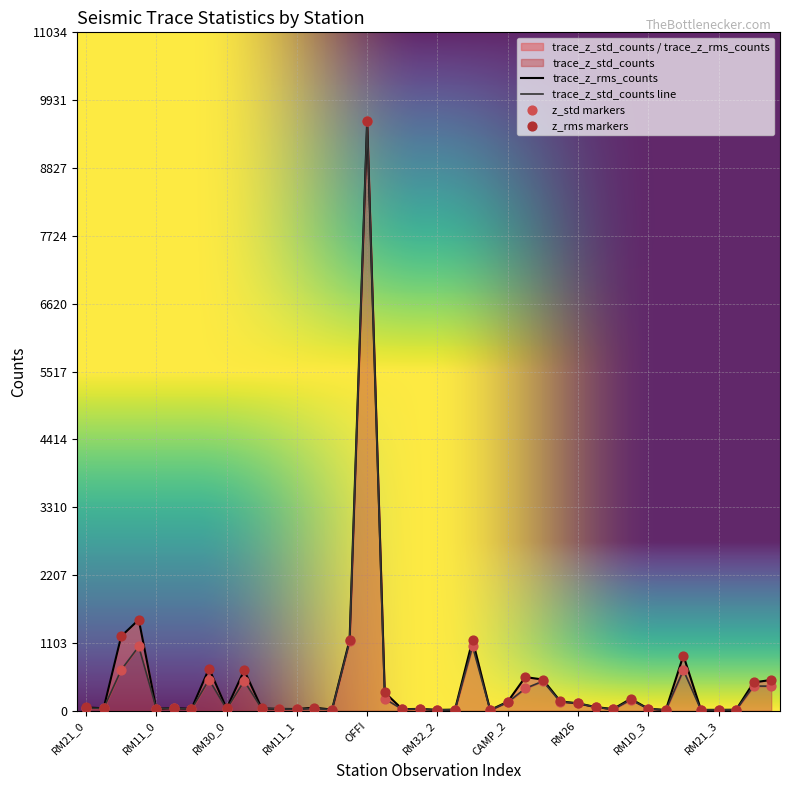

Is the value of trace_z_std_counts at LNSS_2 greater than the value of trace_z_rms_counts at RM31?

Yes